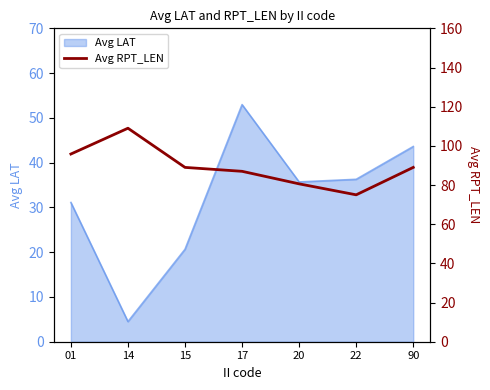

What is the value of the 6th point from the left?

75.0